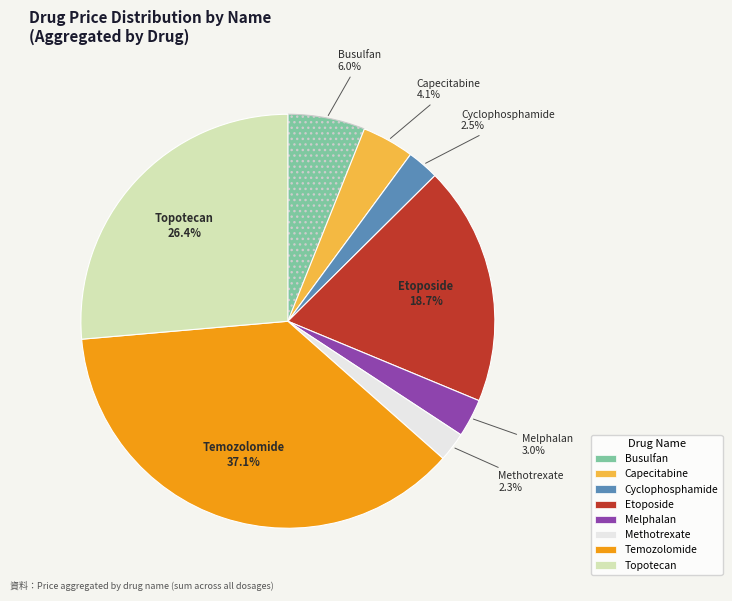

To the nearest percent, what is the difference between the largest and smallest slice percentages?

35%